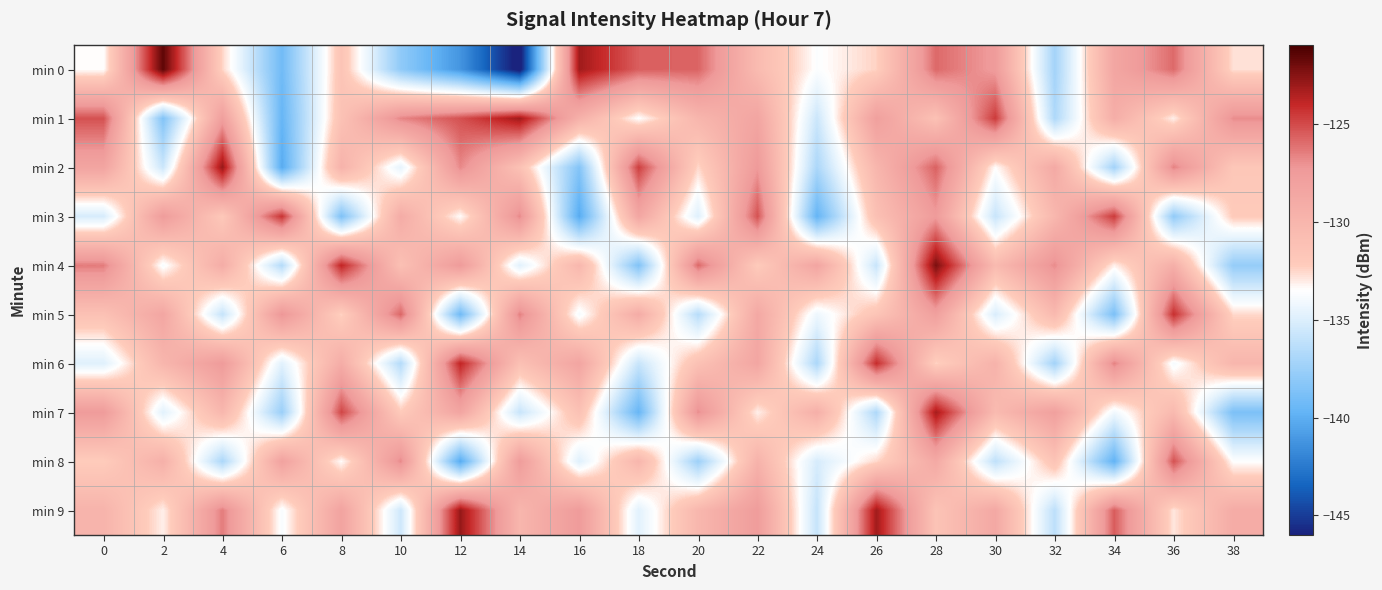

Reading left to right, transcribe all the data shown in this chart.

min 0: 0=-133.5	2=-121.5	4=-132.5	6=-139.2	8=-131.5	10=-138.0	12=-141.2	14=-146.6	16=-123.1	18=-125.6	20=-125.8	22=-130.6	24=-133.6	26=-132.4	28=-125.9	30=-127.5	32=-137.2	34=-128.5	36=-125.9	38=-132.8
min 1: 0=-125.2	2=-138.5	4=-127.8	6=-139.6	8=-131.3	10=-126.7	12=-125.2	14=-123.1	16=-129.6	18=-133.6	20=-130.1	22=-128.4	24=-135.7	26=-127.9	28=-131.2	30=-124.6	32=-136.8	34=-129.3	36=-133.1	38=-126.9
min 2: 0=-128.3	2=-135.7	4=-122.9	6=-140.2	8=-129.8	10=-134.6	12=-126.8	14=-131.2	16=-138.4	18=-124.7	20=-132.6	22=-127.3	24=-136.9	26=-130.1	28=-125.7	30=-133.4	32=-128.9	34=-137.2	36=-126.6	38=-131.8
min 3: 0=-135.2	2=-127.6	4=-131.9	6=-124.3	8=-138.7	10=-129.1	12=-133.4	14=-126.8	16=-140.2	18=-128.6	20=-134.9	22=-125.2	24=-139.7	26=-131.1	28=-127.5	30=-135.8	32=-130.2	34=-124.6	36=-137.9	38=-132.1
min 4: 0=-126.5	2=-133.8	4=-129.2	6=-136.6	8=-123.9	10=-131.1	12=-127.5	14=-134.8	16=-130.2	18=-138.6	20=-125.9	22=-132.1	24=-128.4	26=-135.8	28=-122.2	30=-130.6	32=-126.9	34=-133.1	36=-129.4	38=-137.8
min 5: 0=-131.2	2=-128.6	4=-135.9	6=-127.1	8=-132.4	10=-125.8	12=-139.2	14=-126.6	16=-133.9	18=-129.1	20=-136.4	22=-128.8	24=-134.2	26=-131.6	28=-127.9	30=-135.1	32=-130.4	34=-138.8	36=-124.2	38=-132.6
min 6: 0=-134.9	2=-130.1	4=-127.5	6=-134.8	8=-129.2	10=-136.6	12=-123.9	14=-131.1	16=-128.4	18=-135.8	20=-131.2	22=-128.6	24=-136.9	26=-124.1	28=-132.4	30=-129.8	32=-137.2	34=-126.6	36=-133.9	38=-130.1
min 7: 0=-127.5	2=-134.8	4=-130.2	6=-137.6	8=-124.9	10=-132.1	12=-128.4	14=-135.8	16=-131.2	18=-139.6	20=-126.9	22=-133.1	24=-129.4	26=-136.8	28=-123.2	30=-130.6	32=-127.9	34=-134.1	36=-130.4	38=-138.8
min 8: 0=-132.2	2=-129.6	4=-136.9	6=-128.1	8=-133.4	10=-126.8	12=-140.2	14=-127.6	16=-134.9	18=-130.1	20=-137.4	22=-129.8	24=-135.2	26=-132.6	28=-128.9	30=-136.1	32=-131.4	34=-139.8	36=-125.2	38=-133.6
min 9: 0=-129.9	2=-133.1	4=-126.5	6=-133.8	8=-128.2	10=-135.6	12=-122.9	14=-130.1	16=-127.5	18=-134.8	20=-130.2	22=-127.6	24=-135.9	26=-123.1	28=-131.4	30=-128.8	32=-136.2	34=-125.6	36=-132.9	38=-129.1